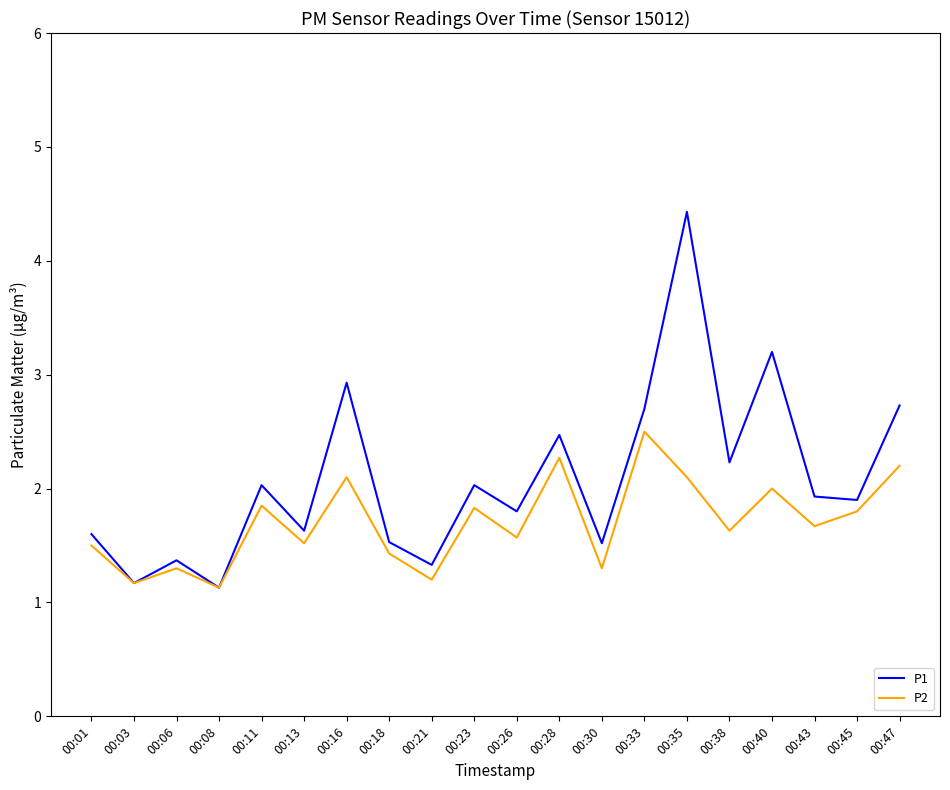

What is the difference between the maximum and second lowest values in the P2 series?

1.3